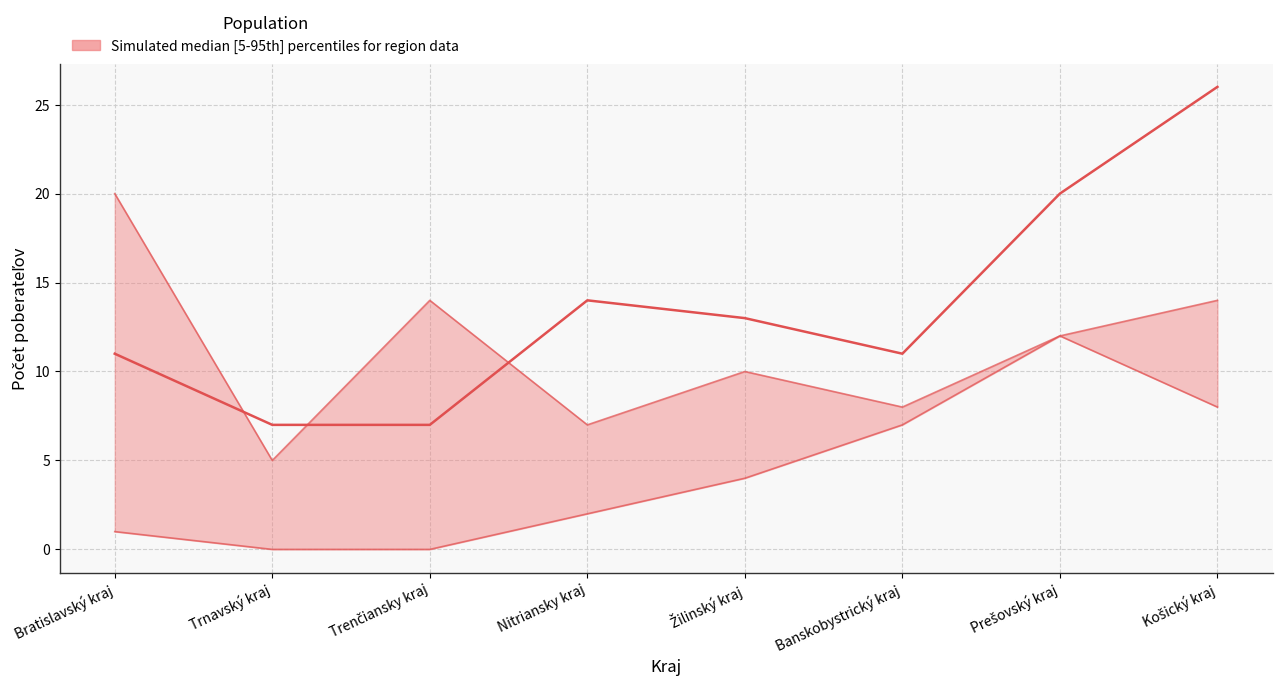

Does the chart display data point markers on the line(s)?

No